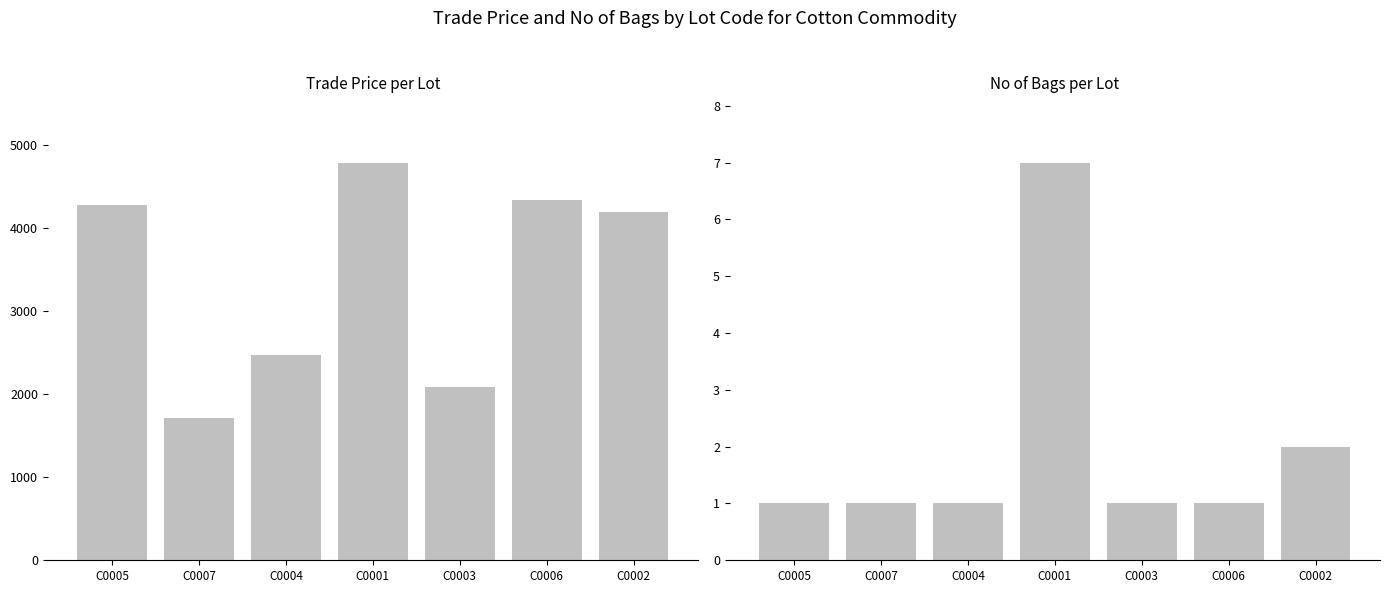

Reading left to right, what are all the values shown in this chart?

Trade Price: 4279.1	1710.0	2469.9	4789.0	2089.7	4339.0	4189.0
No of Bags: 1.0	1.0	1.0	7.0	1.0	1.0	2.0